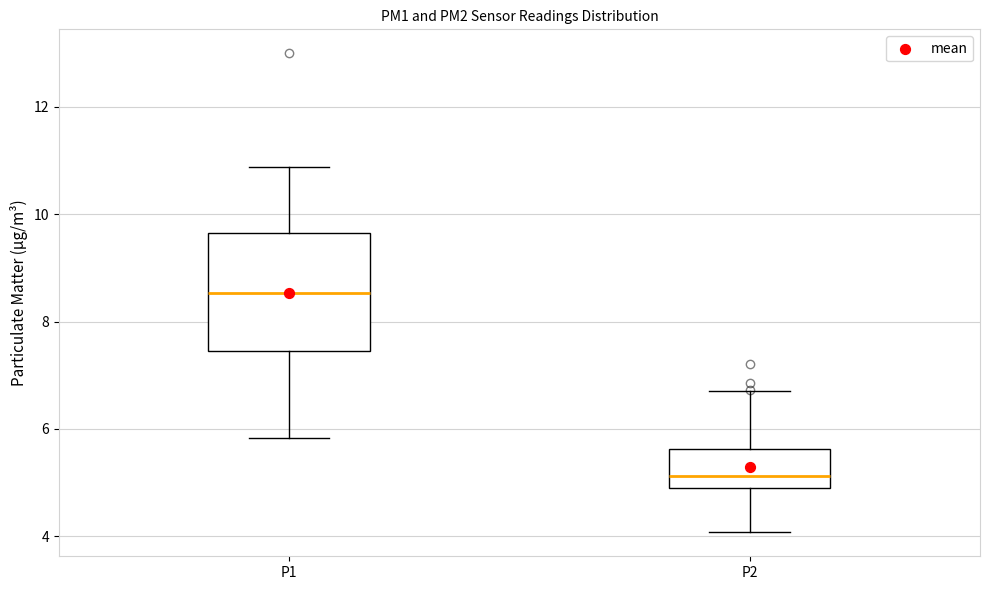

Reading left to right, read every box against the y-axis: the position of its median line, the range the box covers, and the ends of its whiskers. The values are not printed on the chart, so give them approximately, as read against the axis.

P1: median 8.6, box 7.4 to 9.6, whiskers 5.8 to 10.8
P2: median 5.2, box 4.8 to 5.6, whiskers 4.0 to 6.8